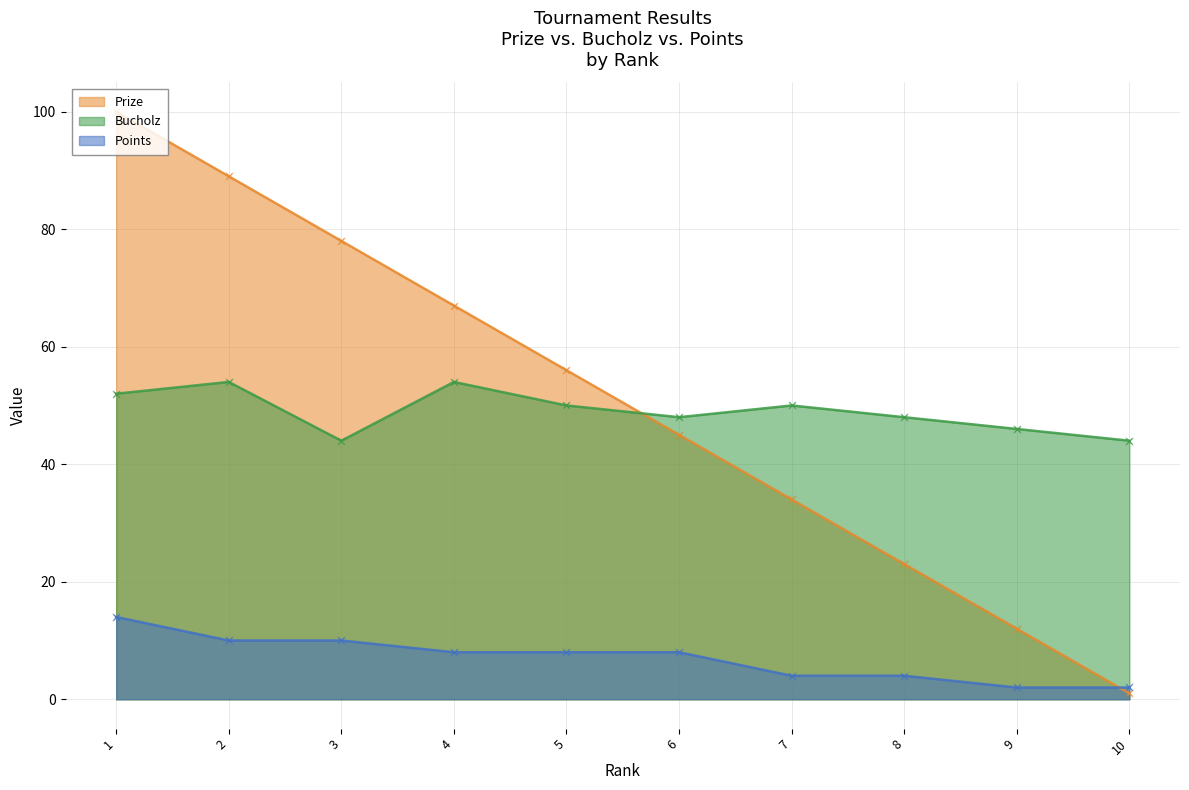

Which series has the widest spread of Y values?

Prize